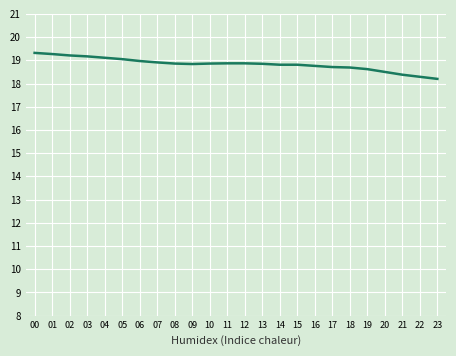

What is the change in value from 00 to 21?

-0.9